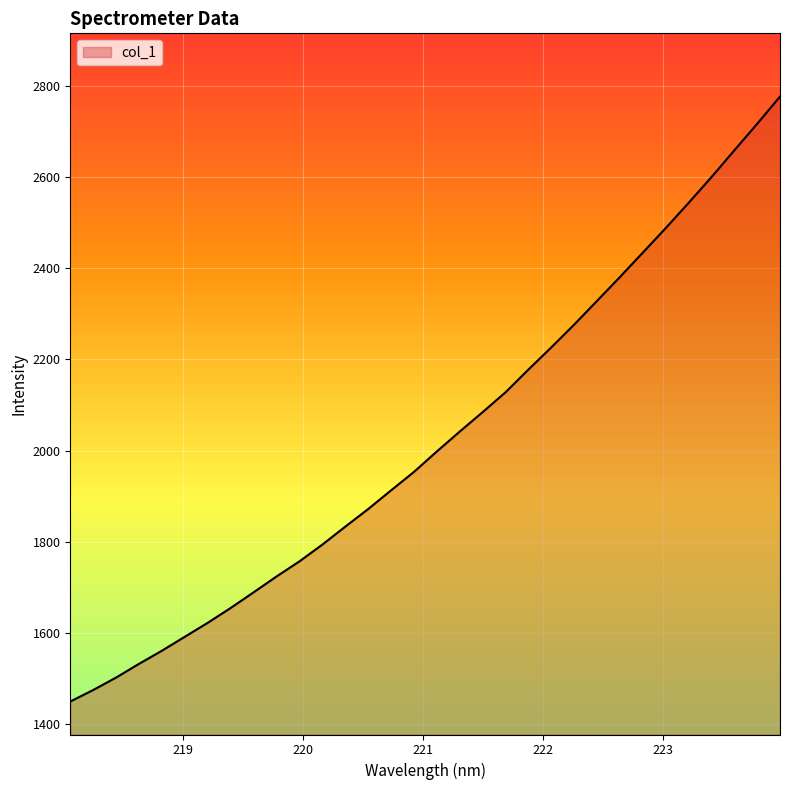

What is the difference between the maximum and minimum values?

1328.6